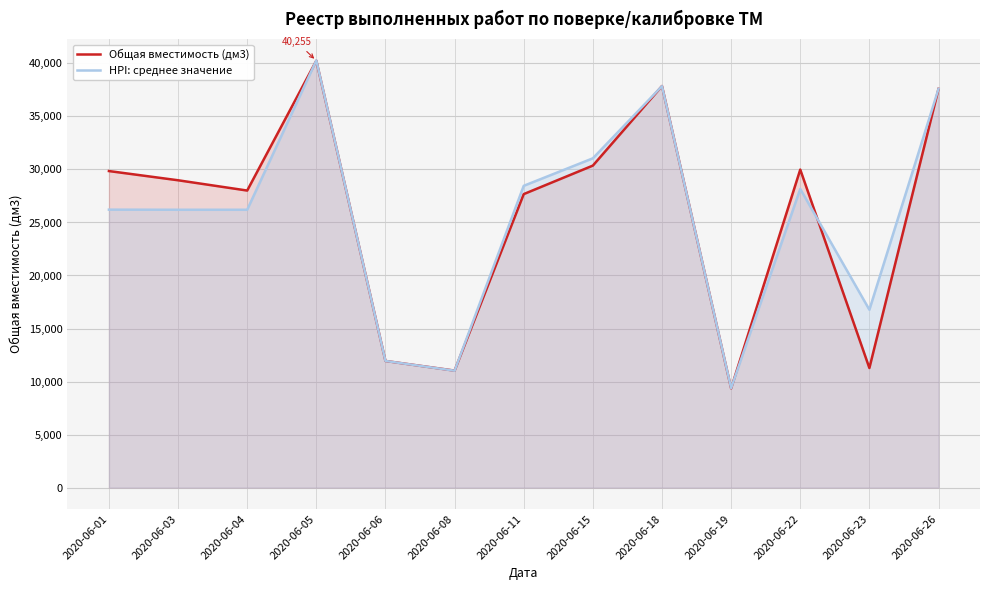

True or false: Общая вместимость (дм3) has more than 1 points higher than both neighbors.

True